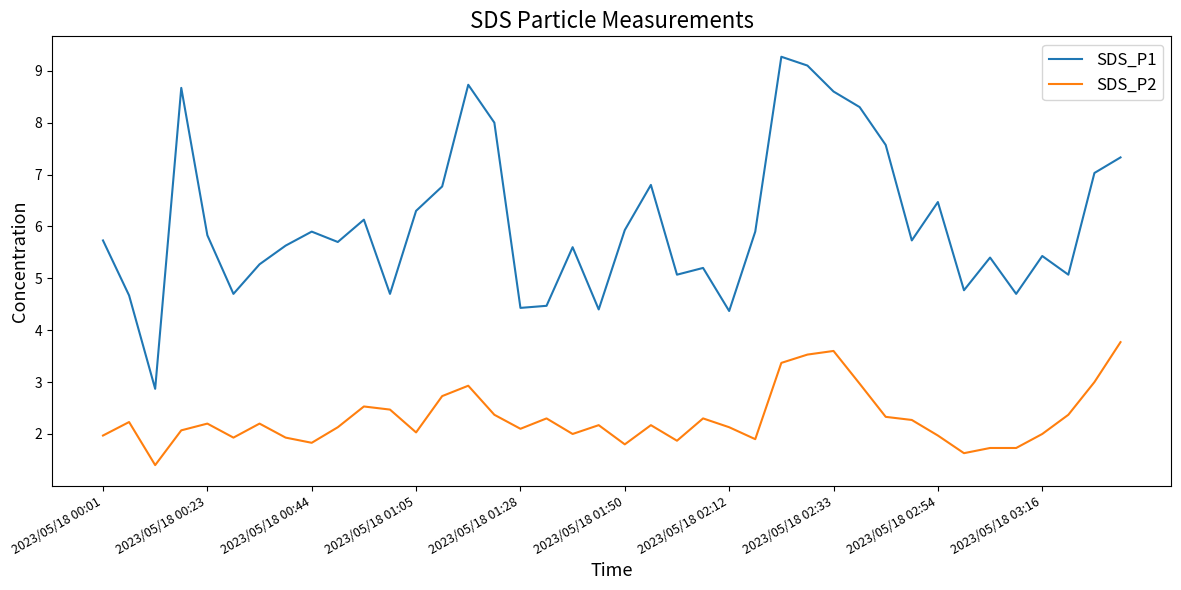

Which series has the largest total across all categories?

SDS_P1